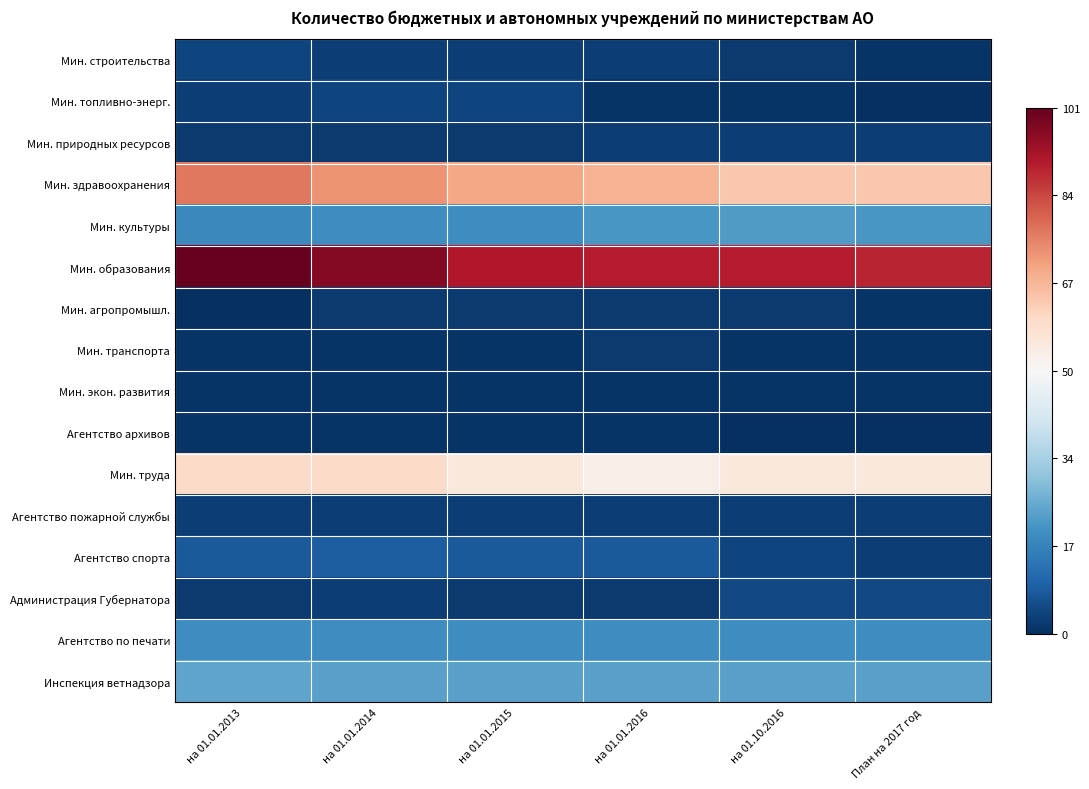

What is the total value across all series at на 01.01.2015?

305